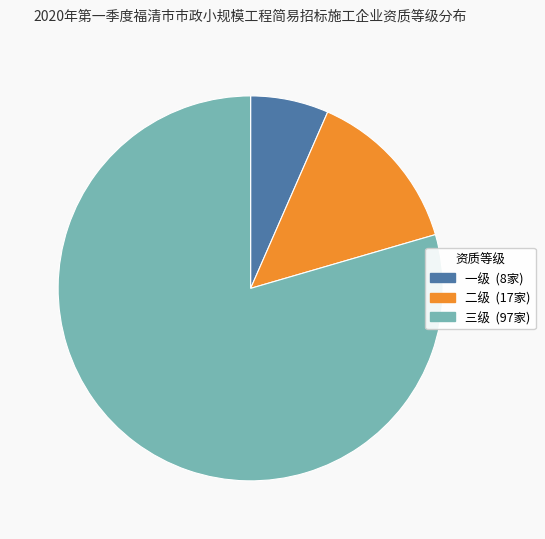

Which has a higher value, 一级 or 二级?

二级